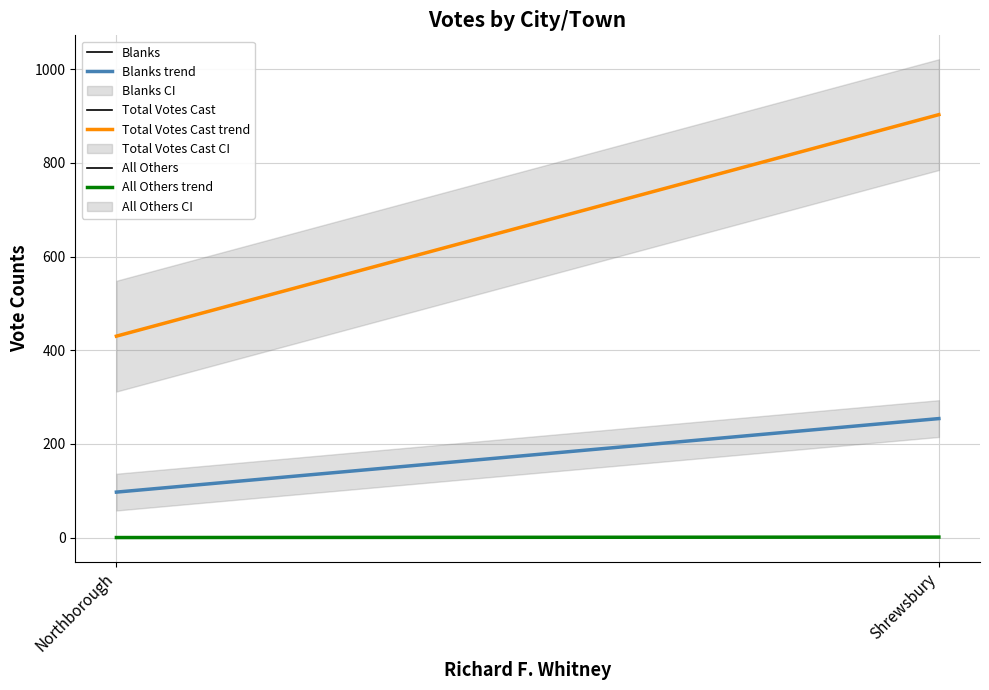

Reading left to right, list all the values displayed in this chart.

Blanks: 97	254
Total Votes Cast: 430	903
All Others: 0	1